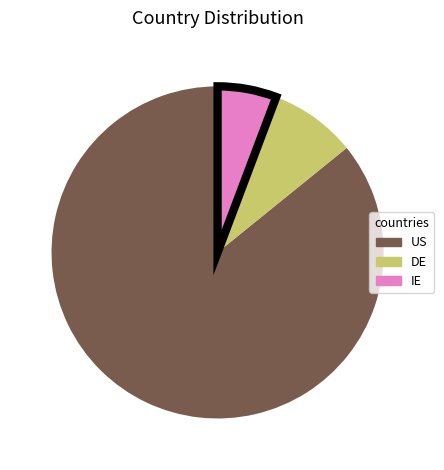

Does any single category account for the majority?

Yes